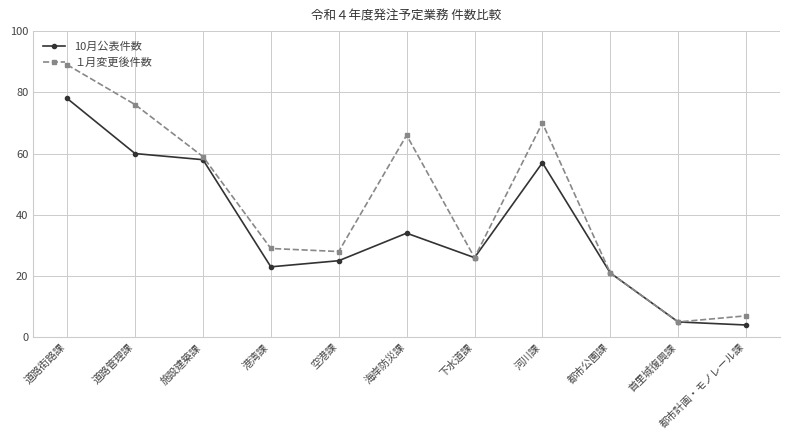

Reading left to right, extract all data points from this chart.

10月公表件数: 道路街路課=78	道路管理課=60	施設建築課=58	港湾課=23	空港課=25	海岸防災課=34	下水道課=26	河川課=57	都市公園課=21	首里城復興課=5	都市計画・モノレール課=4
１月変更後件数: 道路街路課=89	道路管理課=76	施設建築課=59	港湾課=29	空港課=28	海岸防災課=66	下水道課=26	河川課=70	都市公園課=21	首里城復興課=5	都市計画・モノレール課=7